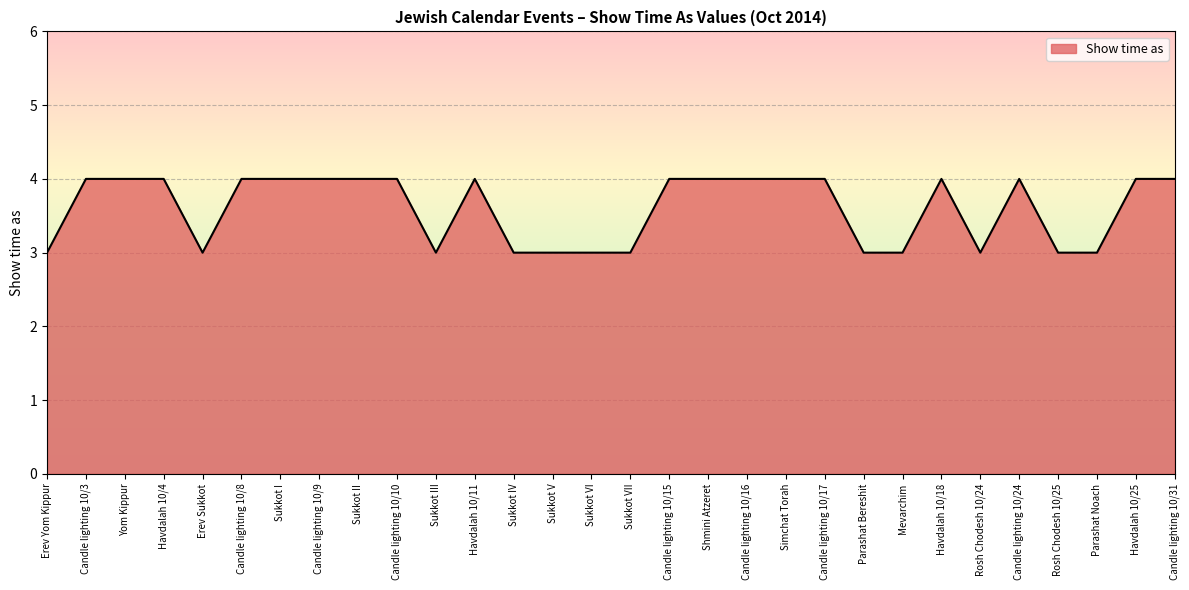

What is the approximate value at Erev Sukkot?

3